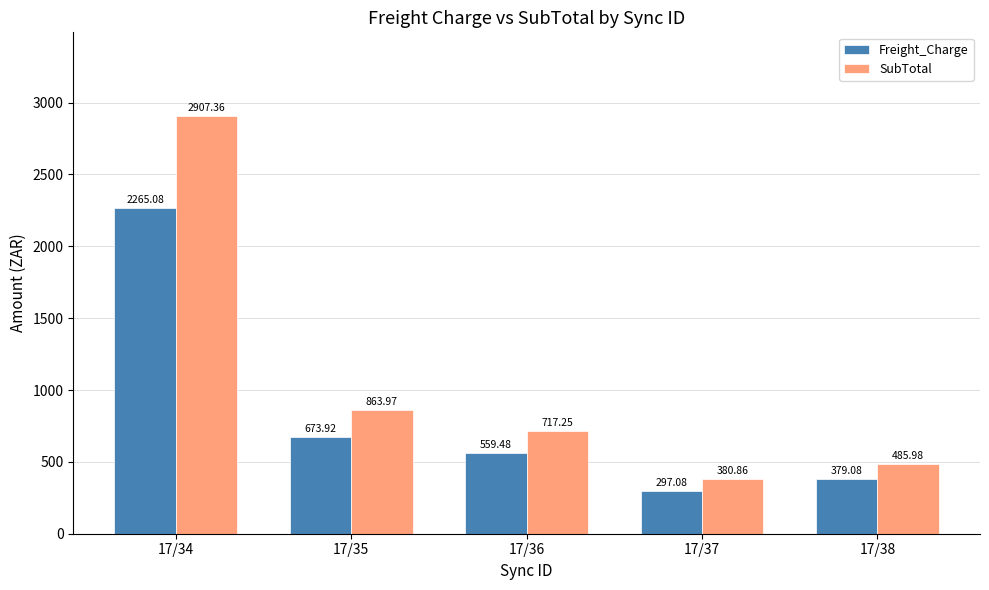

At 17/34, list the series in order from largest to smallest.

SubTotal, Freight_Charge